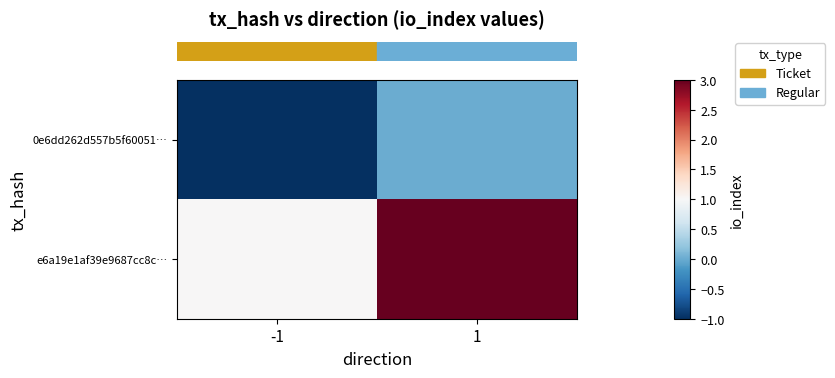

What is the spread (max minus min) of values at 1?

3